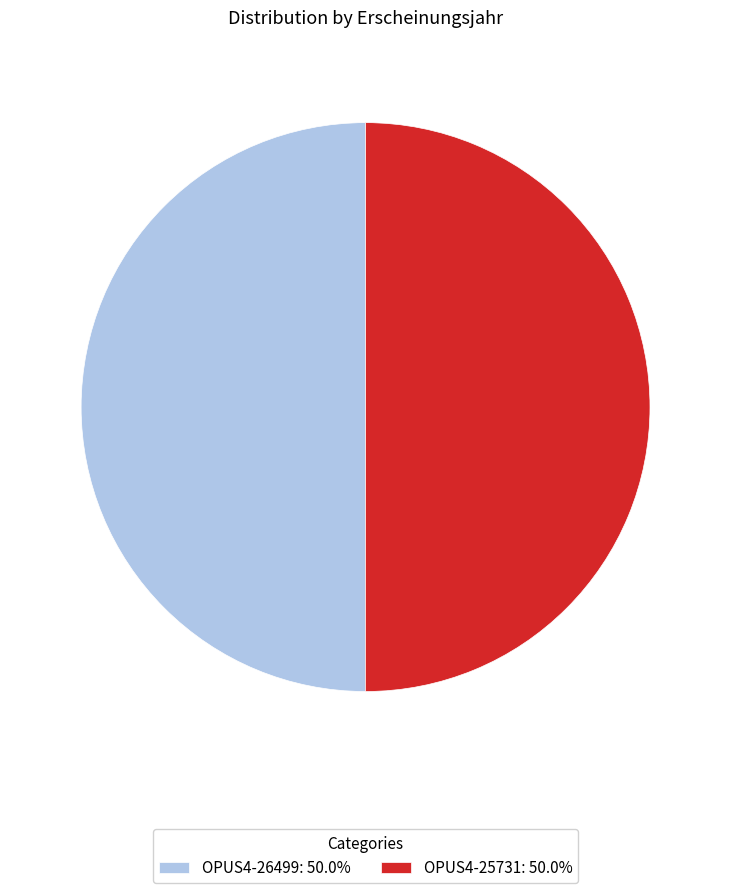

Is it true that OPUS4-26499 is 37% of the pie?

False